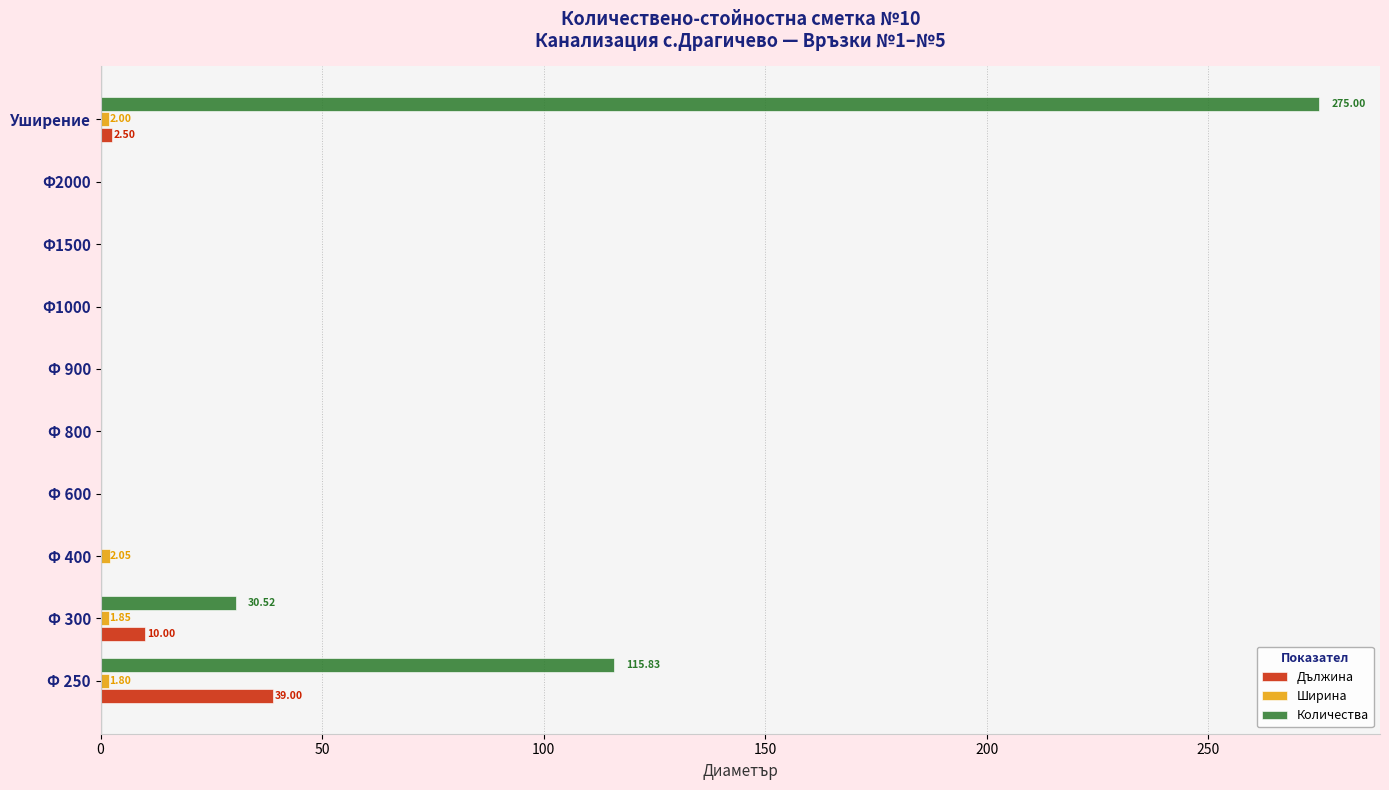

Between Ф 250 and Ф2000, which series saw the biggest shift?

Количества